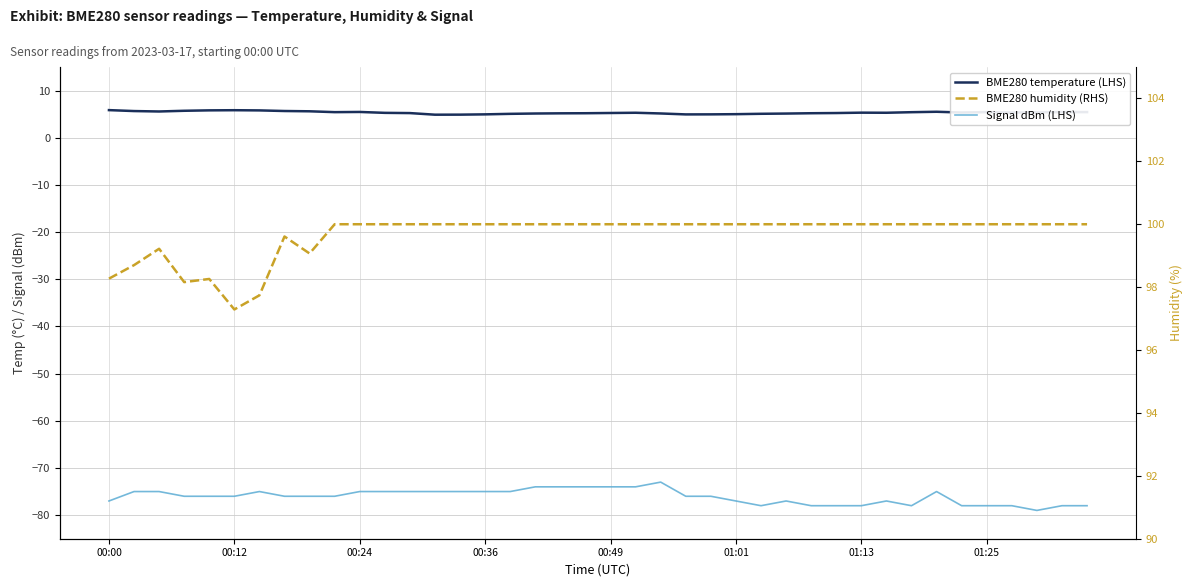

What is the total value across all series at 39?

27.4